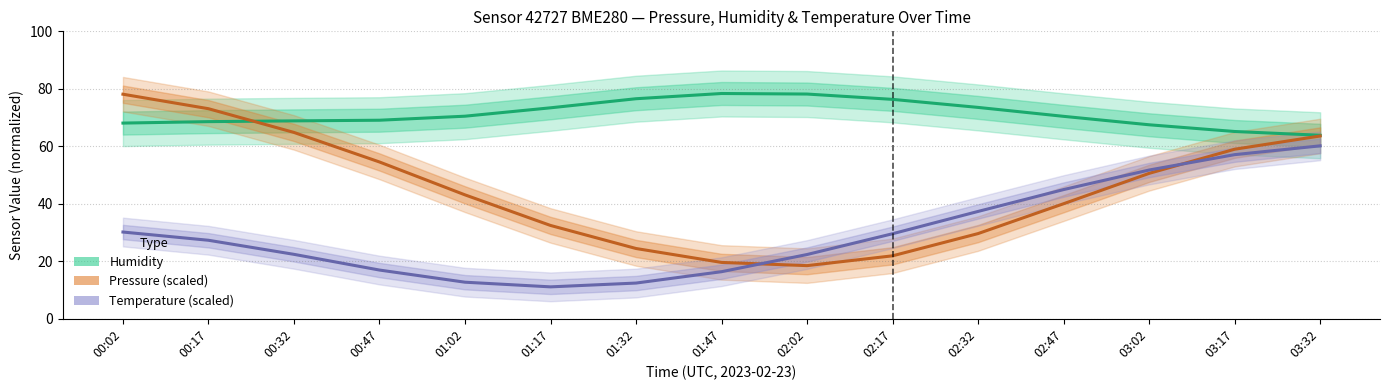

Is this an area chart (filled region under the line)?

No